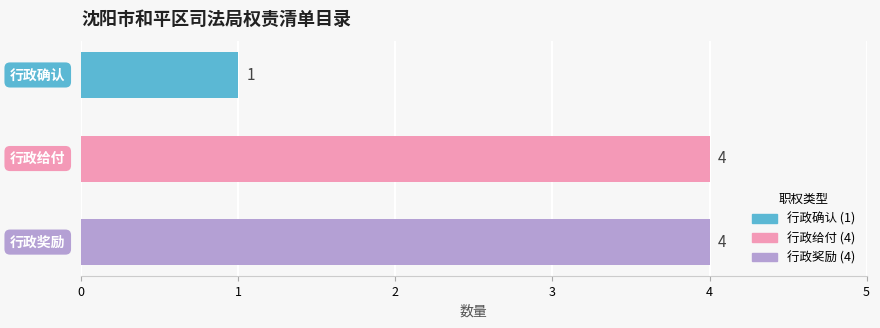

What is the value of the 1st bar from the top?

1